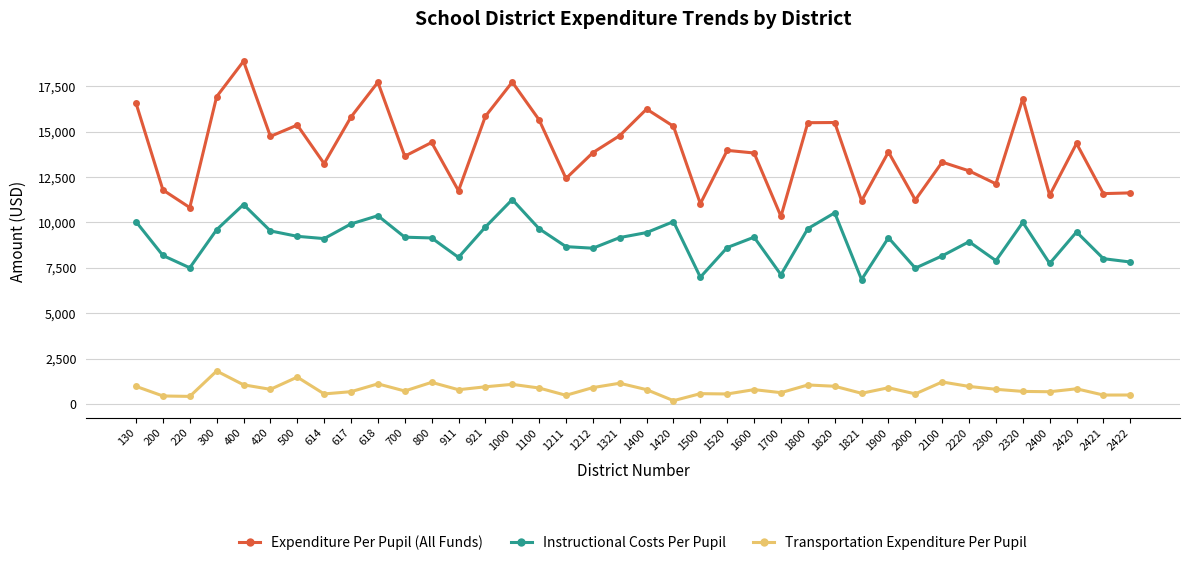

The Transportation Expenditure Per Pupil series shows 565.5 at 2000. True or false?

True